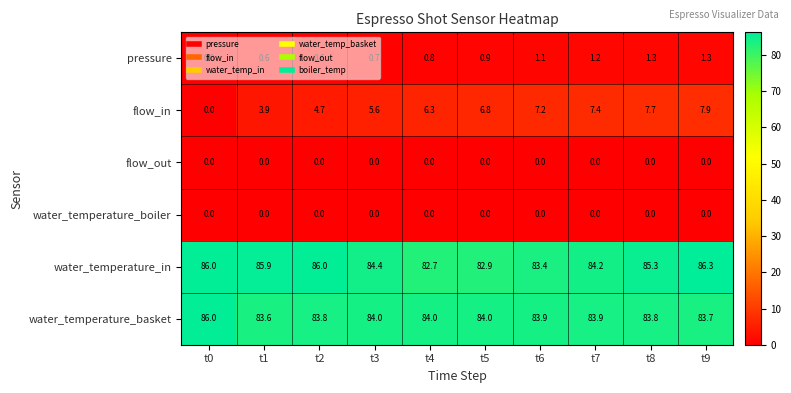

Where does the water_temperature_in series first go above 85?

t0